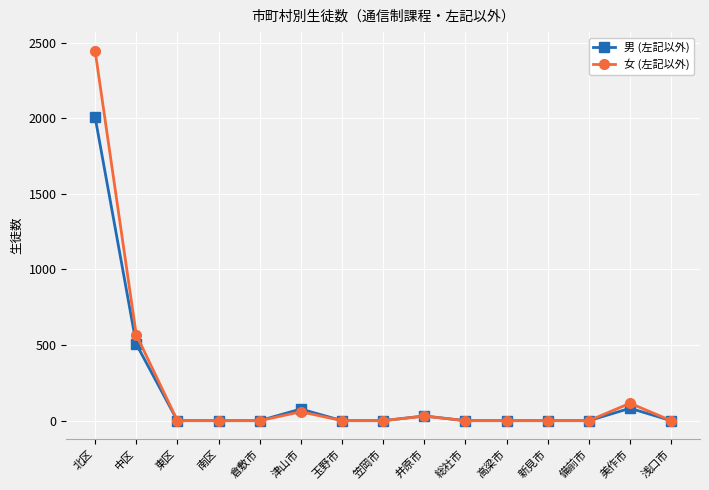

What is the difference between the second highest and minimum values in the 男 (左記以外) series?

507